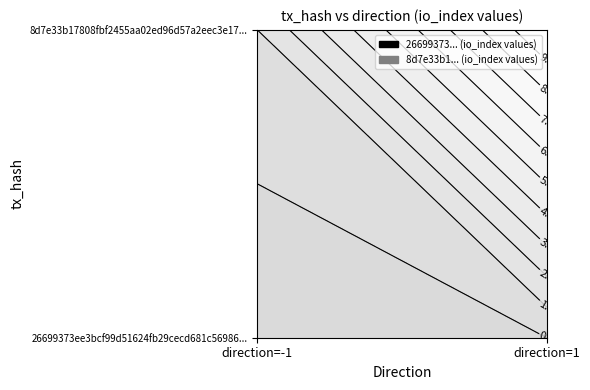

What is the greatest value displayed?

10